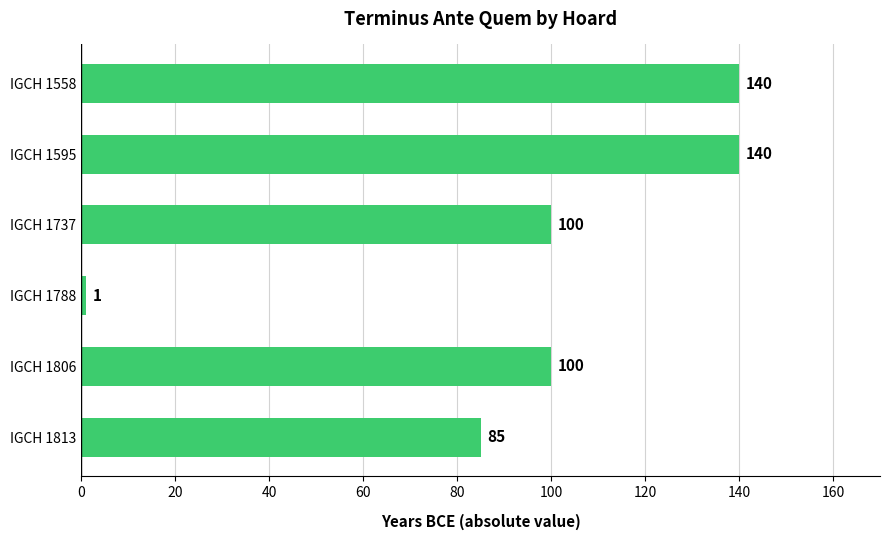

True or false: the data shows 100 at IGCH 1737.

True